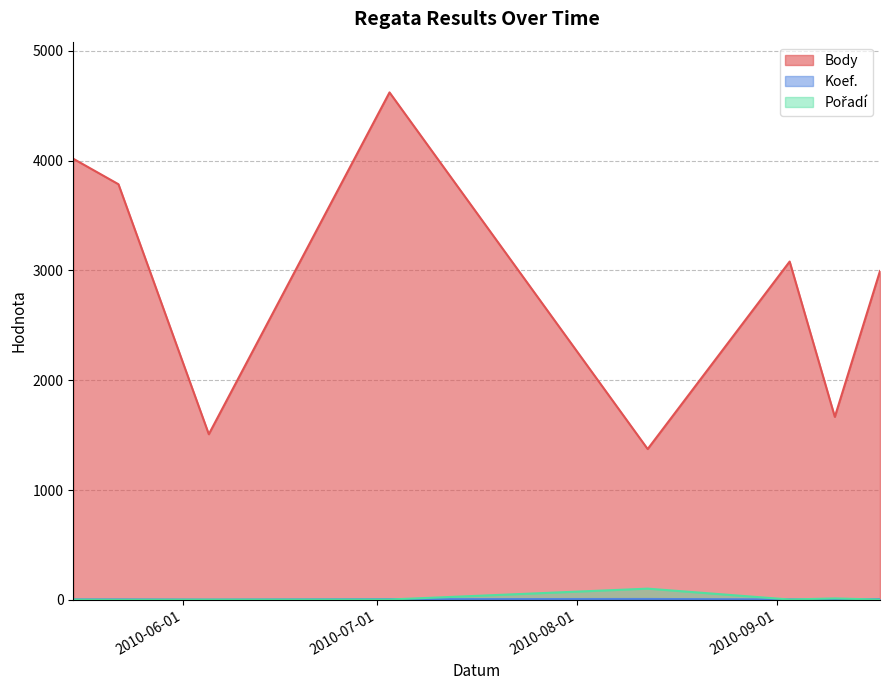

Reading right to left, what are all the values shown in this chart?

Body: 2010-09-17=2994	2010-09-10=1666	2010-09-03=3080	2010-08-12=1373	2010-07-03=4620	2010-06-05=1508	2010-05-22=3784	2010-05-15=4016
Koef.: 2010-09-17=6	2010-09-10=3	2010-09-03=4	2010-08-12=8	2010-07-03=6	2010-06-05=2	2010-05-22=4	2010-05-15=4
Pořadí: 2010-09-17=2	2010-09-10=13	2010-09-03=3	2010-08-12=102	2010-07-03=3	2010-06-05=2	2010-05-22=1	2010-05-15=2